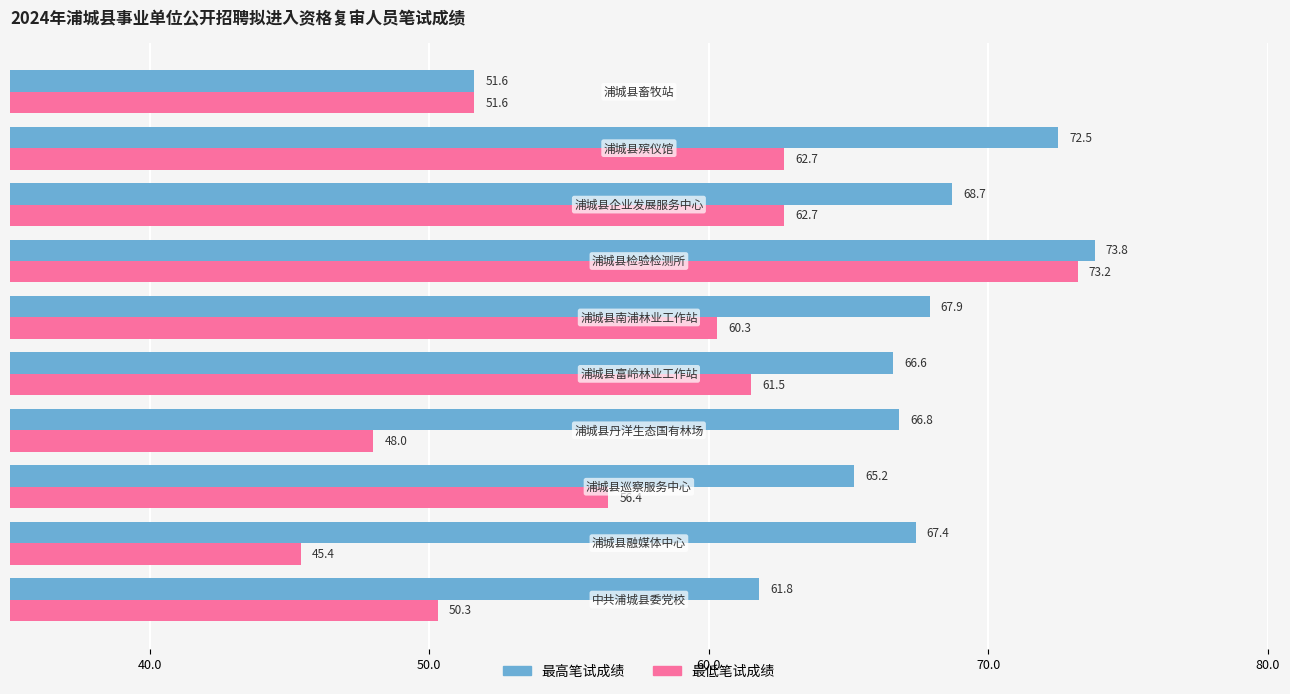

What is the average value of the 最高笔试成绩 series?

66.2